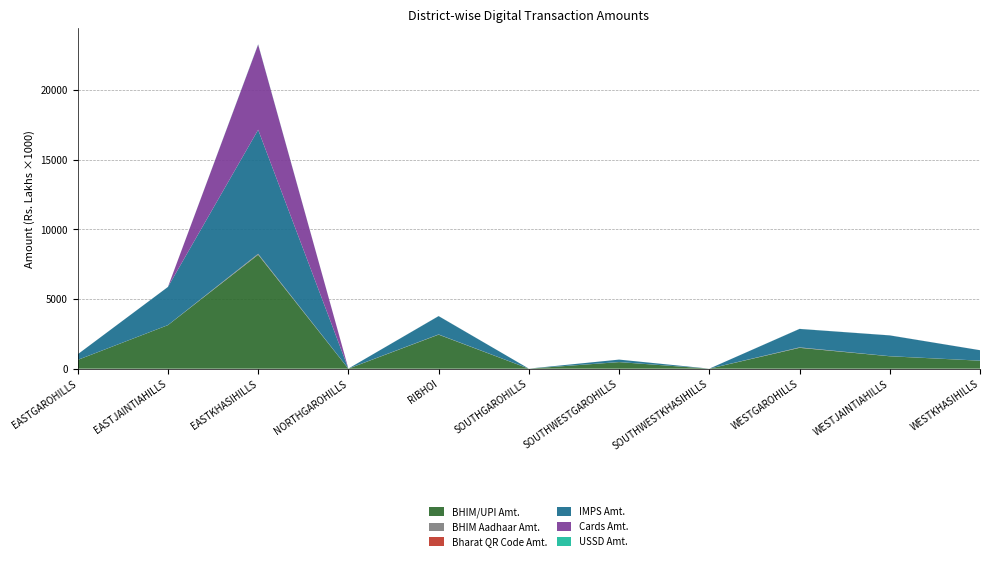

Reading left to right, transcribe all the data shown in this chart.

BHIM/UPI Amt.: EASTGAROHILLS=626581.4	EASTJAINTIAHILLS=3125441.6	EASTKHASIHILLS=8183237.6	NORTHGAROHILLS=48.6	RIBHOI=2443113.7	SOUTHGAROHILLS=417.2	SOUTHWESTGAROHILLS=472489.5	SOUTHWESTKHASIHILLS=130.8	WESTGAROHILLS=1497290.2	WESTJAINTIAHILLS=891042.3	WESTKHASIHILLS=574125.8
BHIM Aadhaar Amt.: EASTGAROHILLS=5366.4	EASTJAINTIAHILLS=5484.5	EASTKHASIHILLS=64793.8	NORTHGAROHILLS=7620.9	RIBHOI=16797.6	SOUTHGAROHILLS=4499.0	SOUTHWESTGAROHILLS=5781.5	SOUTHWESTKHASIHILLS=1170.7	WESTGAROHILLS=33941.8	WESTJAINTIAHILLS=8177.8	WESTKHASIHILLS=3557.7
Bharat QR Code Amt.: EASTGAROHILLS=258.9	EASTJAINTIAHILLS=584.9	EASTKHASIHILLS=1568.5	NORTHGAROHILLS=0.0	RIBHOI=774.4	SOUTHGAROHILLS=0.0	SOUTHWESTGAROHILLS=0.0	SOUTHWESTKHASIHILLS=89.7	WESTGAROHILLS=396.4	WESTJAINTIAHILLS=6.0	WESTKHASIHILLS=0.0
IMPS Amt.: EASTGAROHILLS=399827.2	EASTJAINTIAHILLS=2735610.9	EASTKHASIHILLS=8905395.1	NORTHGAROHILLS=28.5	RIBHOI=1312528.1	SOUTHGAROHILLS=145.2	SOUTHWESTGAROHILLS=173746.7	SOUTHWESTKHASIHILLS=275.8	WESTGAROHILLS=1322525.2	WESTJAINTIAHILLS=1489776.3	WESTKHASIHILLS=748384.1
Cards Amt.: EASTGAROHILLS=472.7	EASTJAINTIAHILLS=2073.9	EASTKHASIHILLS=6120268.8	NORTHGAROHILLS=162.9	RIBHOI=3200.3	SOUTHGAROHILLS=246.6	SOUTHWESTGAROHILLS=169.9	SOUTHWESTKHASIHILLS=977.0	WESTGAROHILLS=2440.4	WESTJAINTIAHILLS=3106.4	WESTKHASIHILLS=2097.8
USSD Amt.: EASTGAROHILLS=647.8	EASTJAINTIAHILLS=513.1	EASTKHASIHILLS=21099.8	NORTHGAROHILLS=874.8	RIBHOI=4193.3	SOUTHGAROHILLS=347.9	SOUTHWESTGAROHILLS=591.0	SOUTHWESTKHASIHILLS=342.6	WESTGAROHILLS=4580.6	WESTJAINTIAHILLS=2279.8	WESTKHASIHILLS=964.2